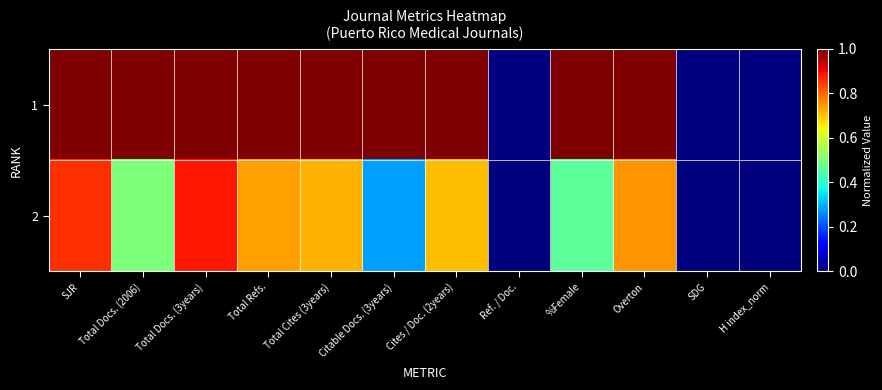

Which series has the largest total across all categories?

1